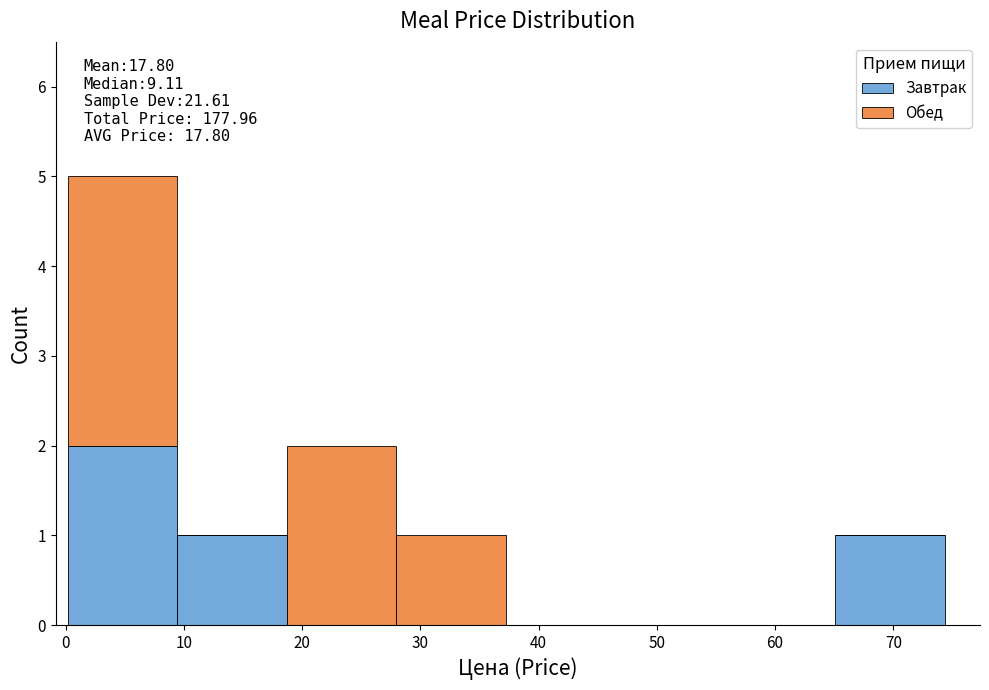

Which range on the x-axis has the tallest stacked bar (by total height)?

0 to 9